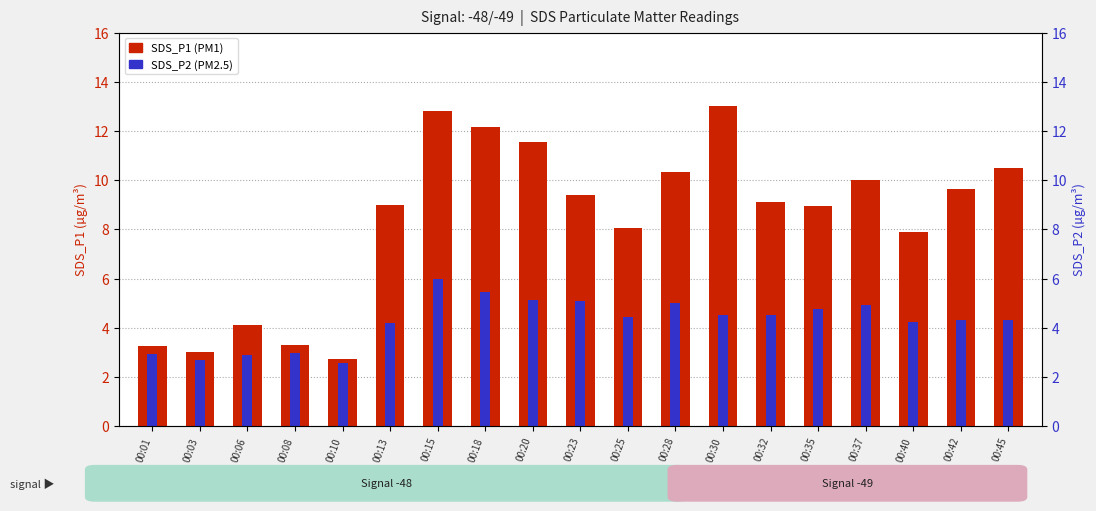

Which has a higher value, 00:03 or 00:28?

00:28